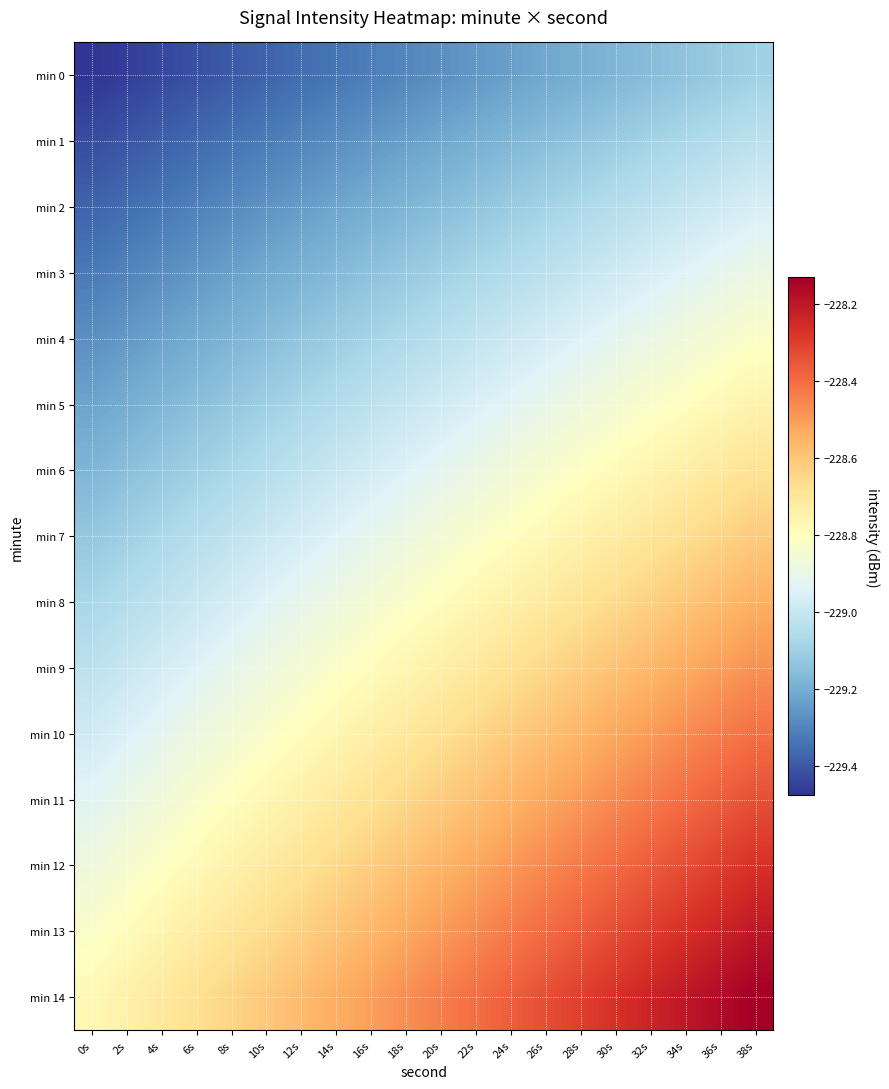

Which label corresponds to the largest value in the chart?

38s